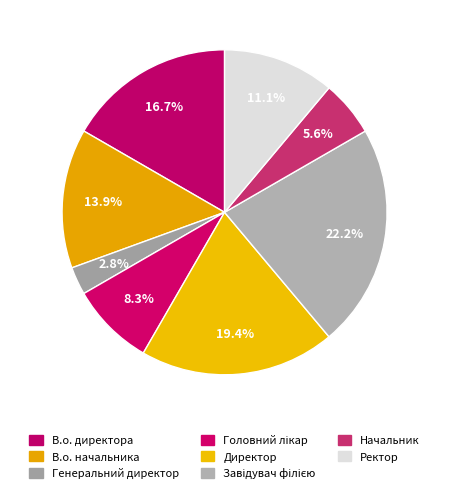

What percentage is NOT represented by Головний лікар?

91.7%